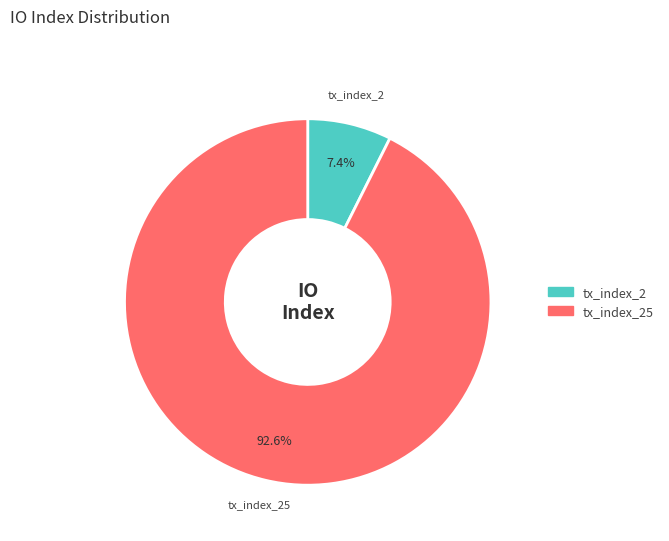

What percentage is NOT represented by tx_index_25?

7.4%